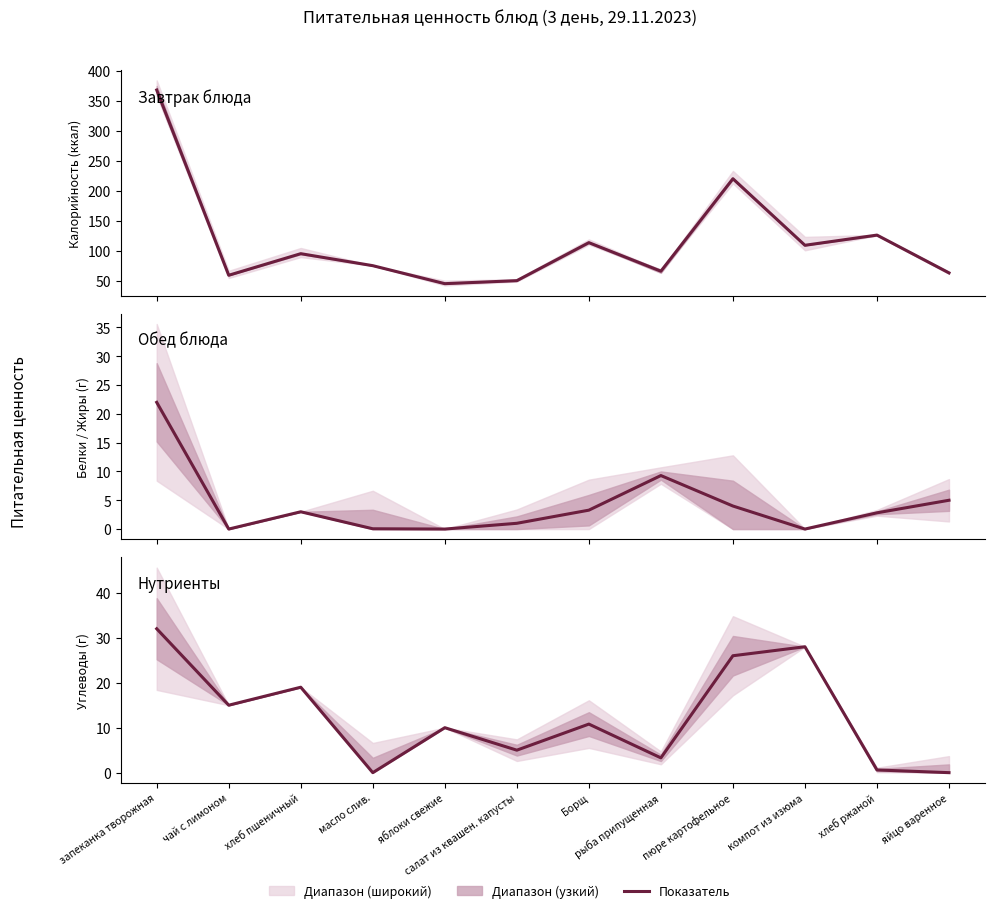

What is the spread (max minus min) of values at чай с лимоном?

59.0